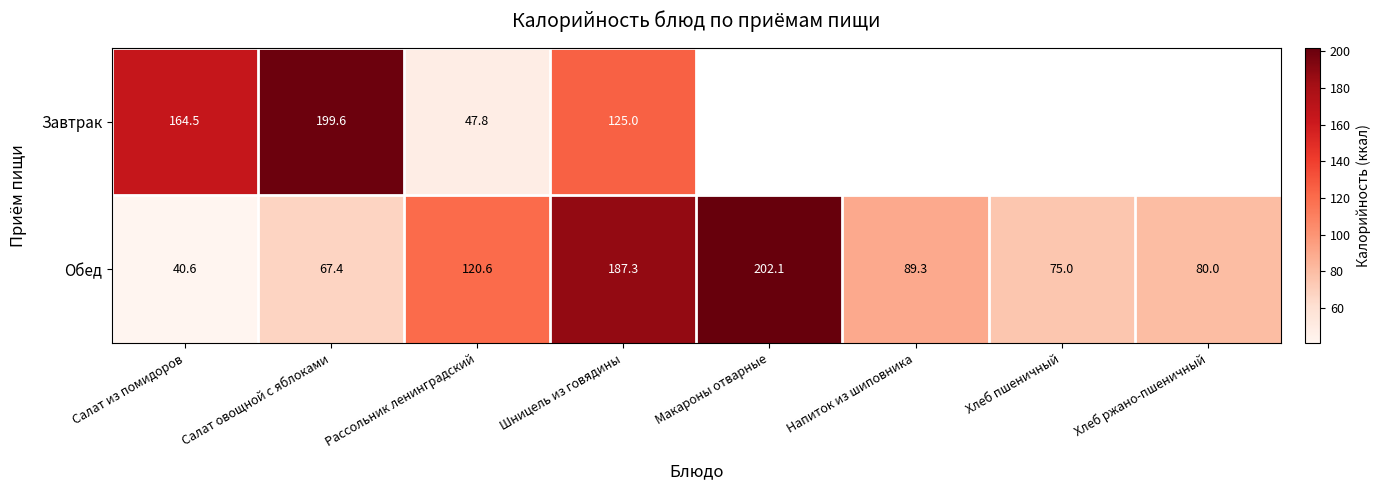

Rank the series at Салат овощной с яблоками from lowest to highest value.

Обед, Завтрак